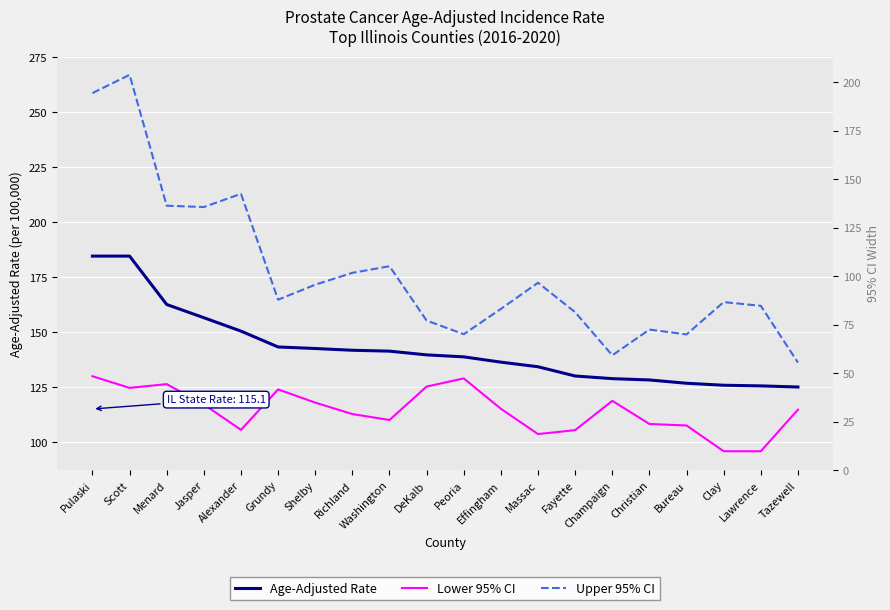

At which category does the chart reach its peak across all series?

Scott